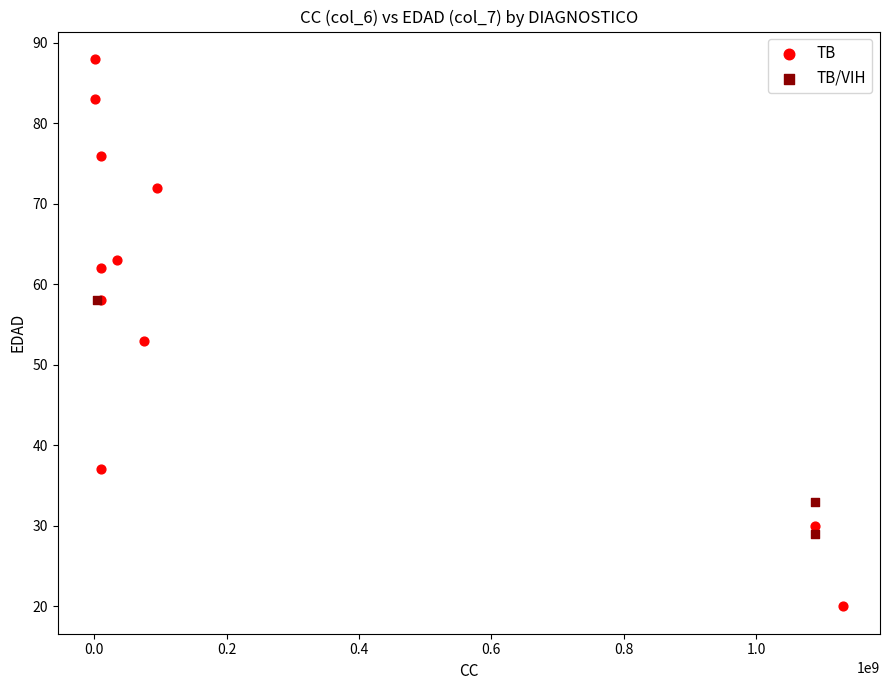

Which series contains the highest Y value?

TB